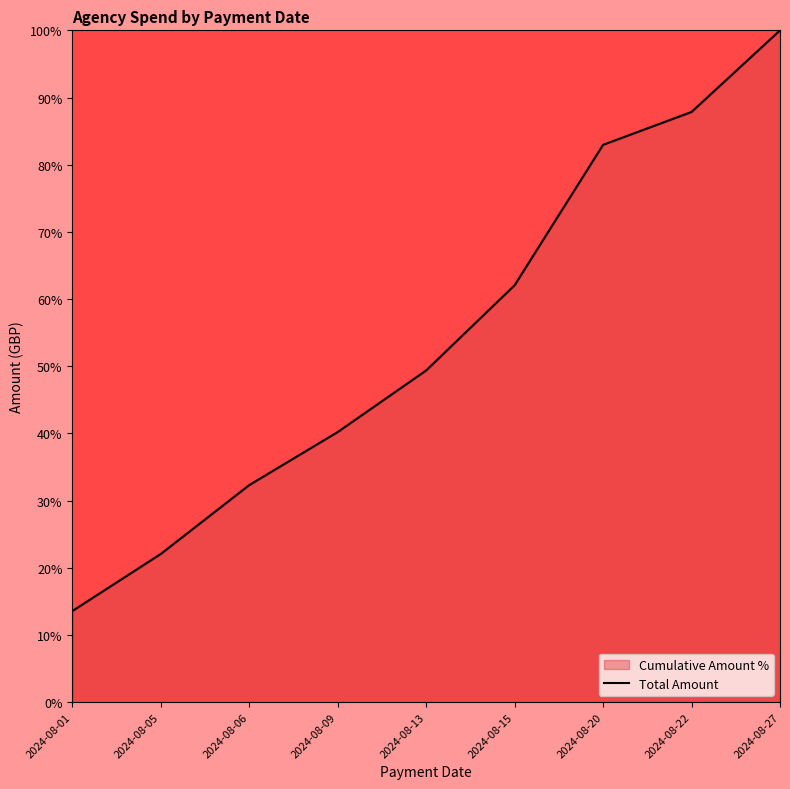

How many values are below 49?

4